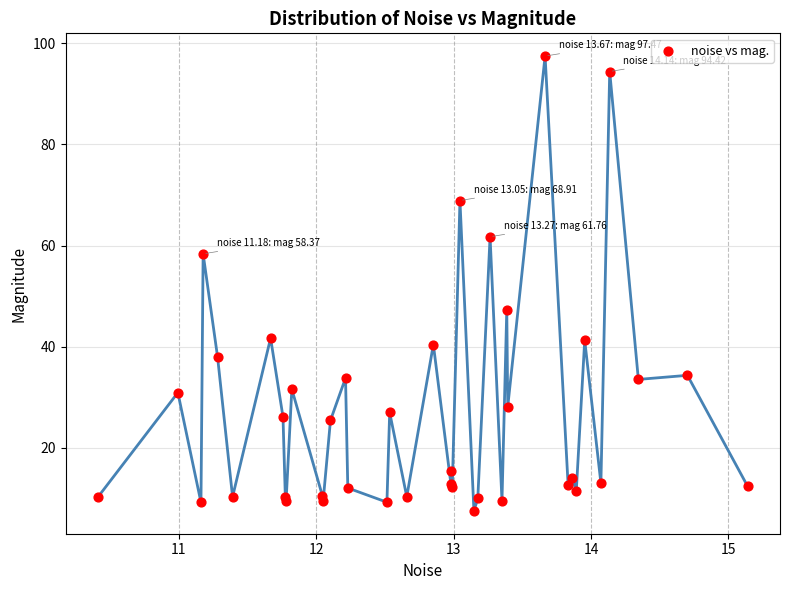

What Y value in the scatter plot is closest to 52?

47.3